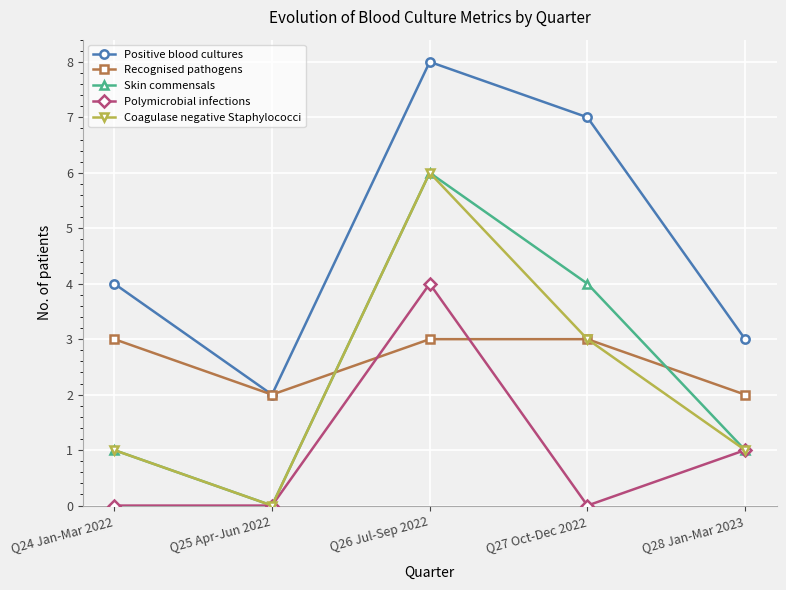

Reading left to right, extract all data points from this chart.

Positive blood cultures: 4	2	8	7	3
Recognised pathogens: 3	2	3	3	2
Skin commensals: 1	0	6	4	1
Polymicrobial infections: 0	0	4	0	1
Coagulase negative Staphylococci: 1	0	6	3	1